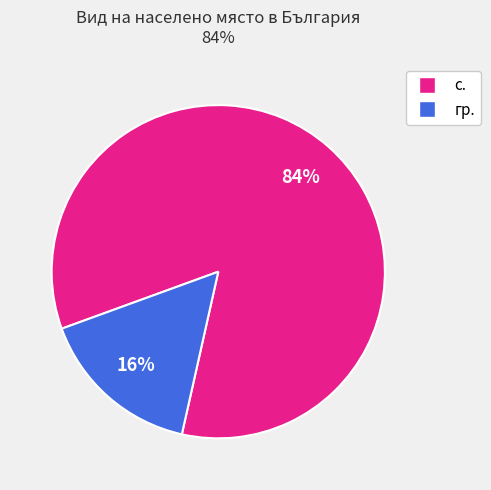

Is there any slice that represents more than half of the pie?

Yes